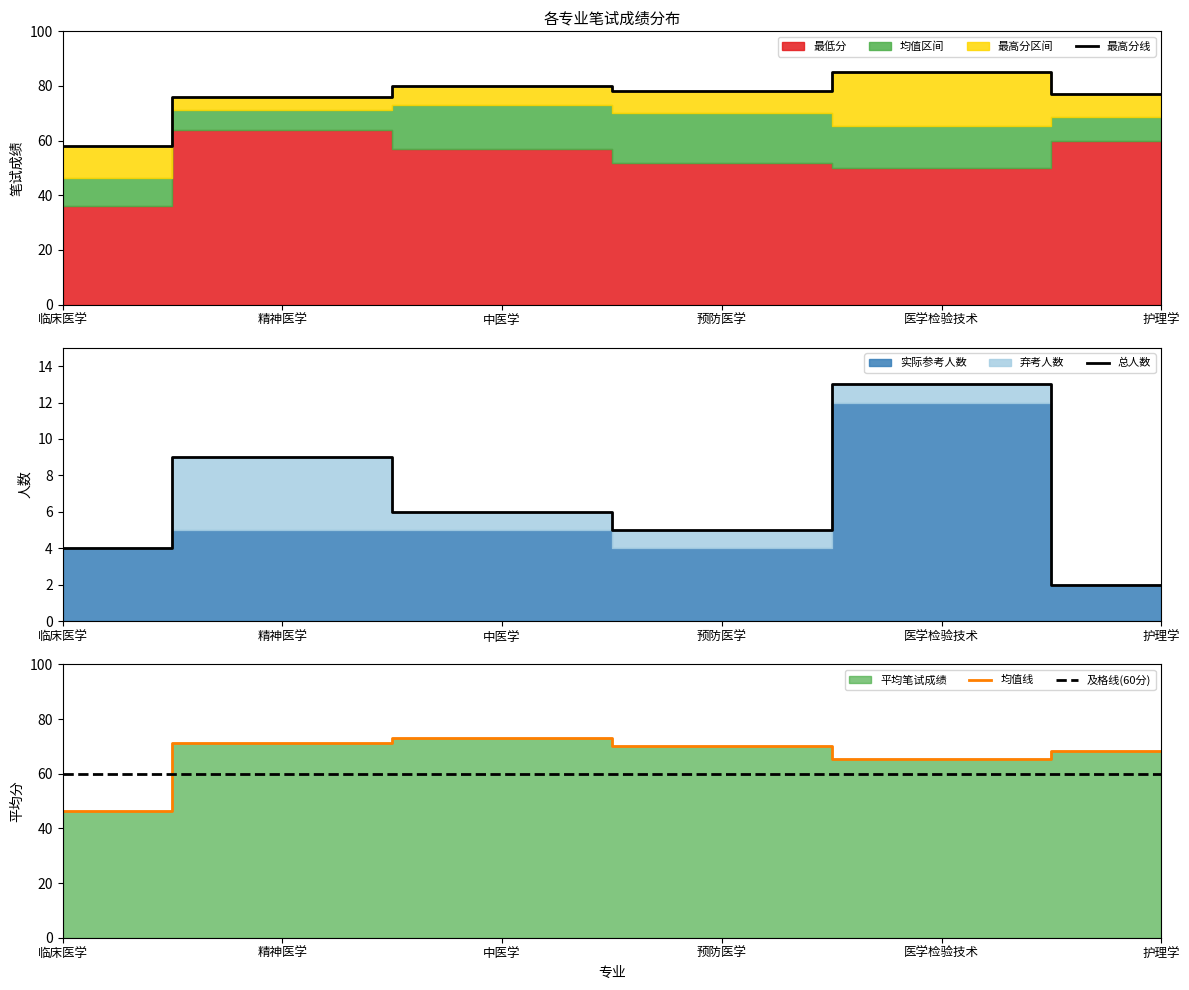

Is it true that 总人数 equals 6.0 at 中医学?

True